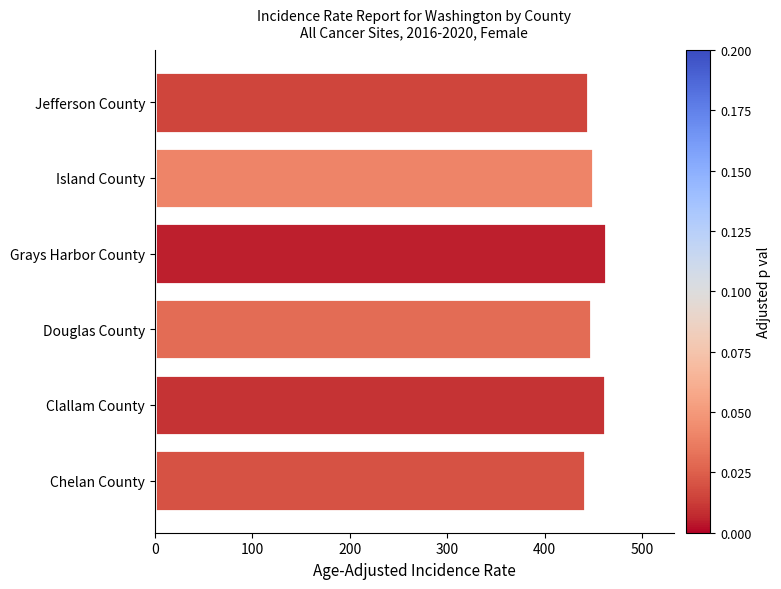

What is the ratio of the value at Douglas County to the value at Island County?

1.0